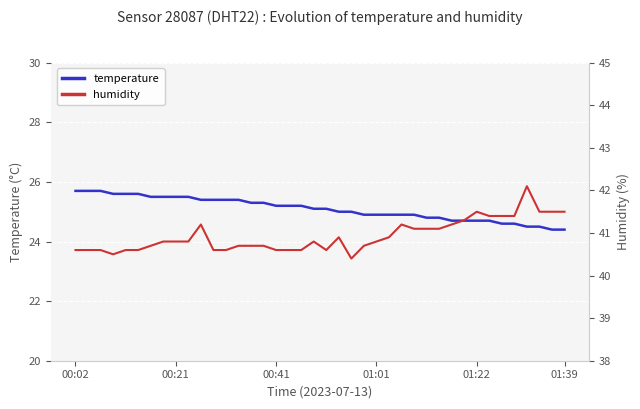

True or false: temperature has more than 0 points higher than both neighbors.

False